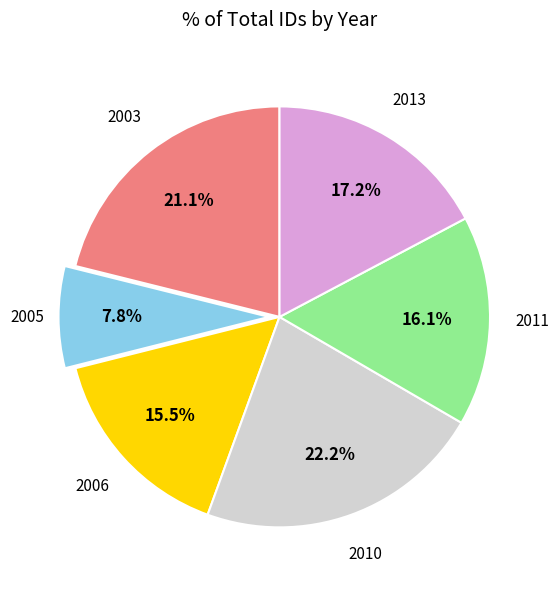

Rank the categories by value from lowest to highest.

2005, 2006, 2011, 2013, 2003, 2010